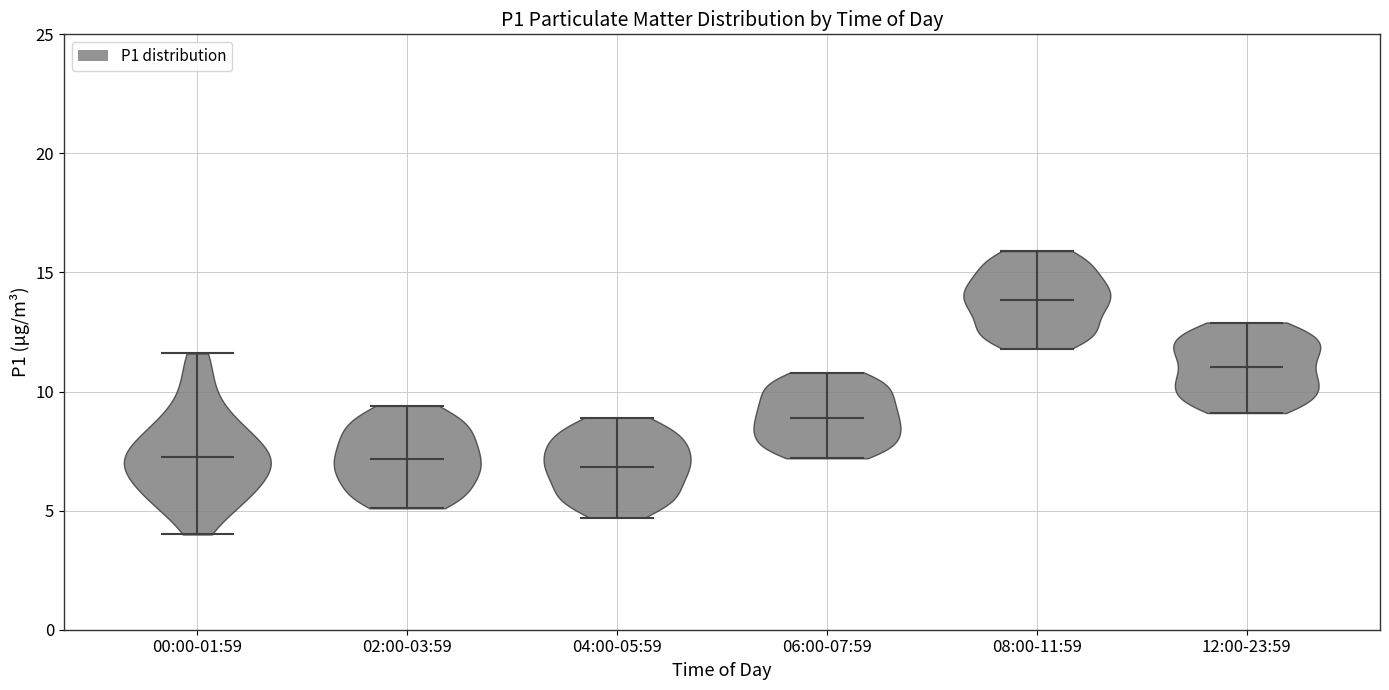

Where does the median line of the violin for 02:00-03:59 sit on the y-axis? The values are not printed on the chart, so give them approximately, as read against the axis.

7.0